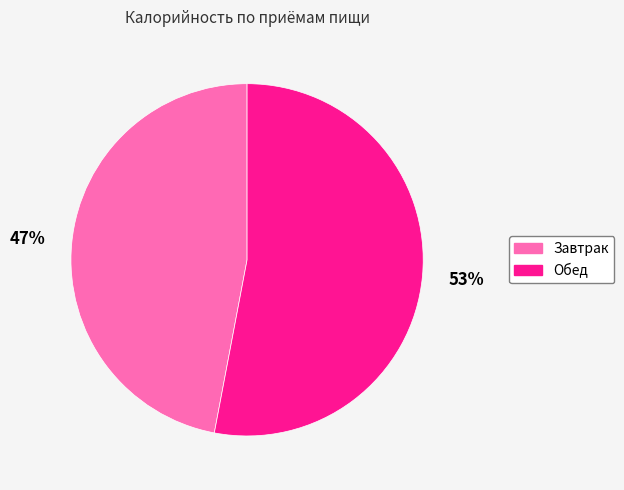

Which has a higher value, Обед or Завтрак?

Обед